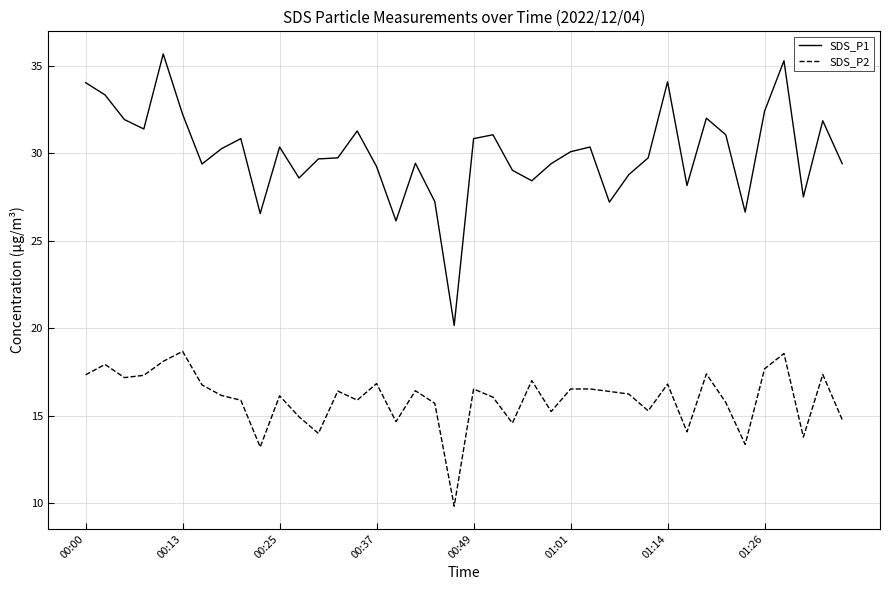

Rank the series by their maximum value, from highest to lowest.

SDS_P1, SDS_P2